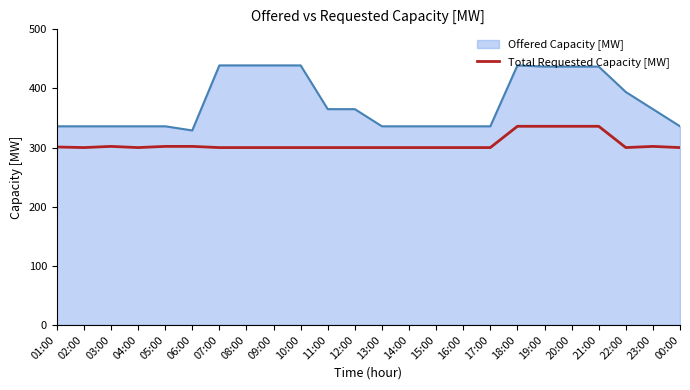

What position from the right is 01:00?

24